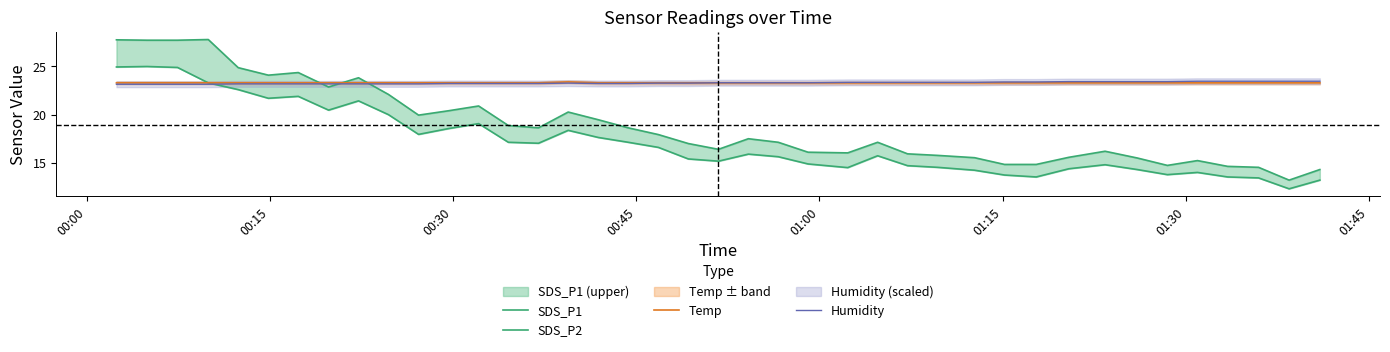

What is the lowest value of the Humidity series?

23.2